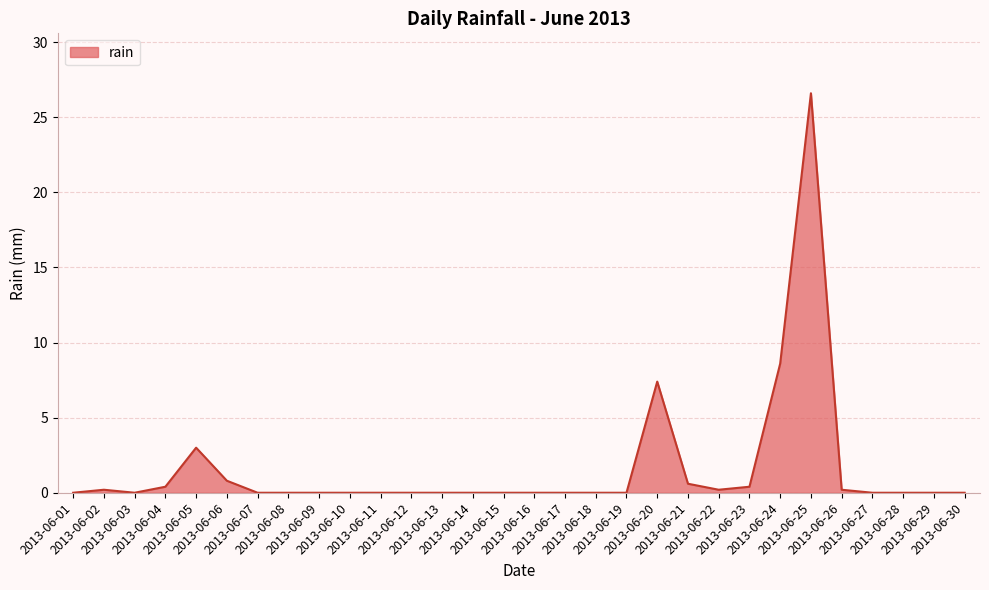

How many lines are shown in the chart?

1